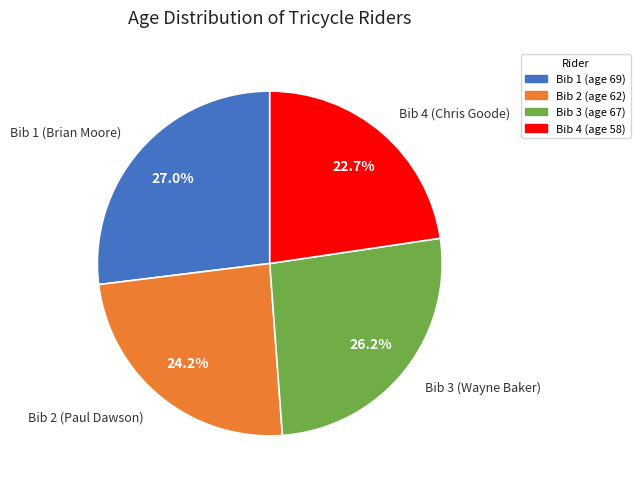

Which slice is the largest?

Bib 1 (Brian Moore)